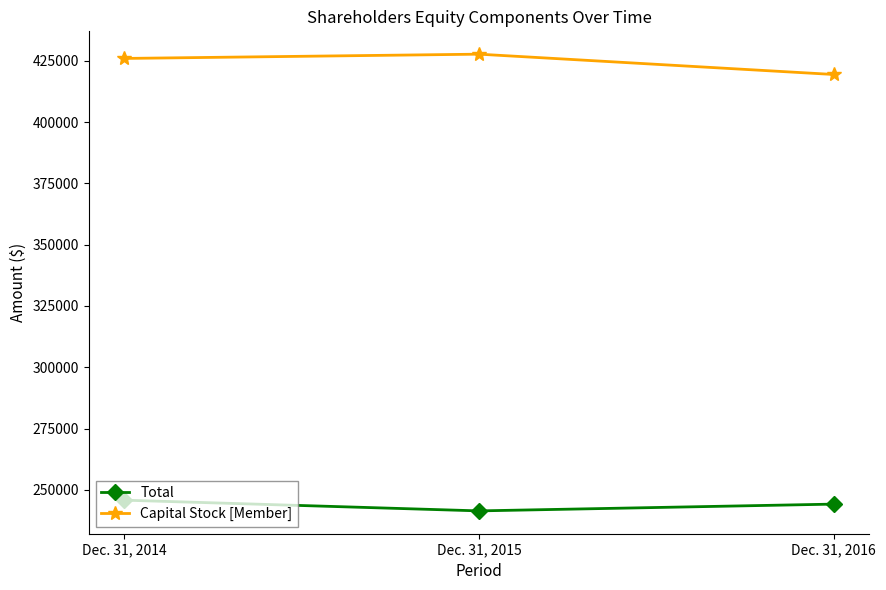

Reading left to right, transcribe all the data shown in this chart.

Total: 245757	241378	244144
Capital Stock [Member]: 426037	427781	419485